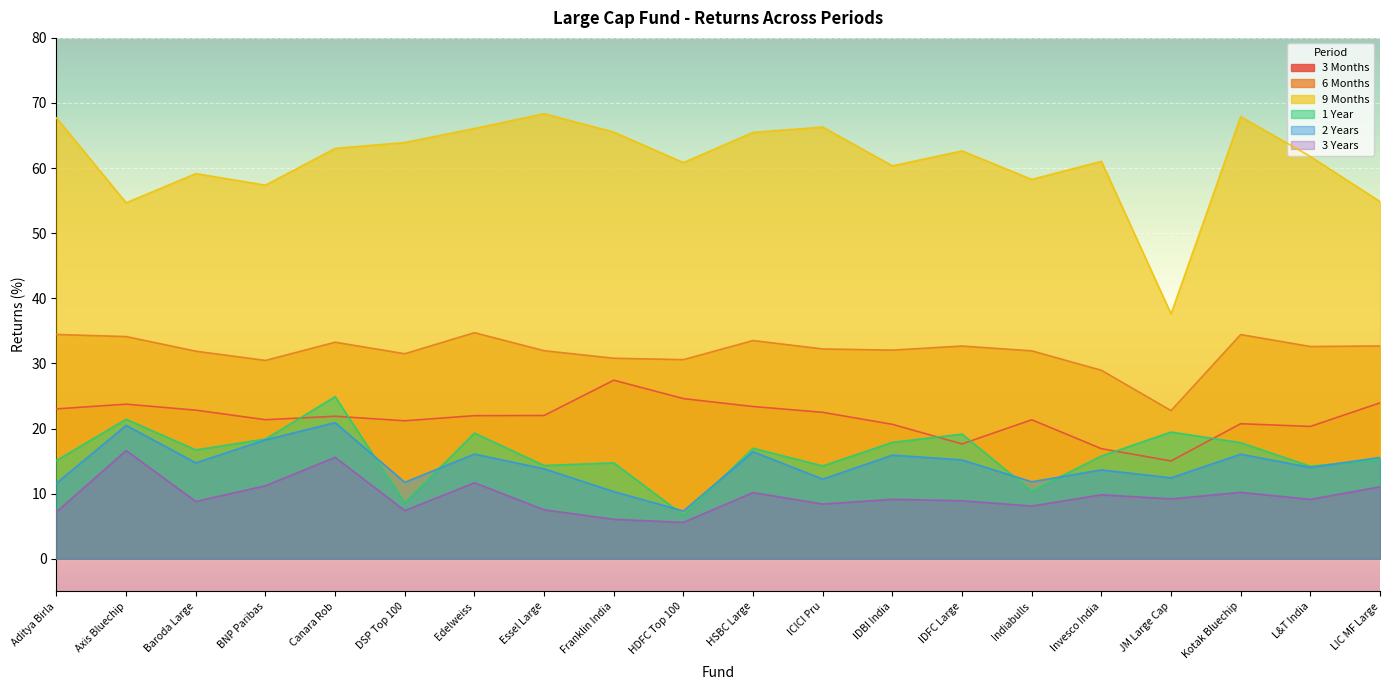

At which label does 9 Months first exceed 62?

Aditya Birla